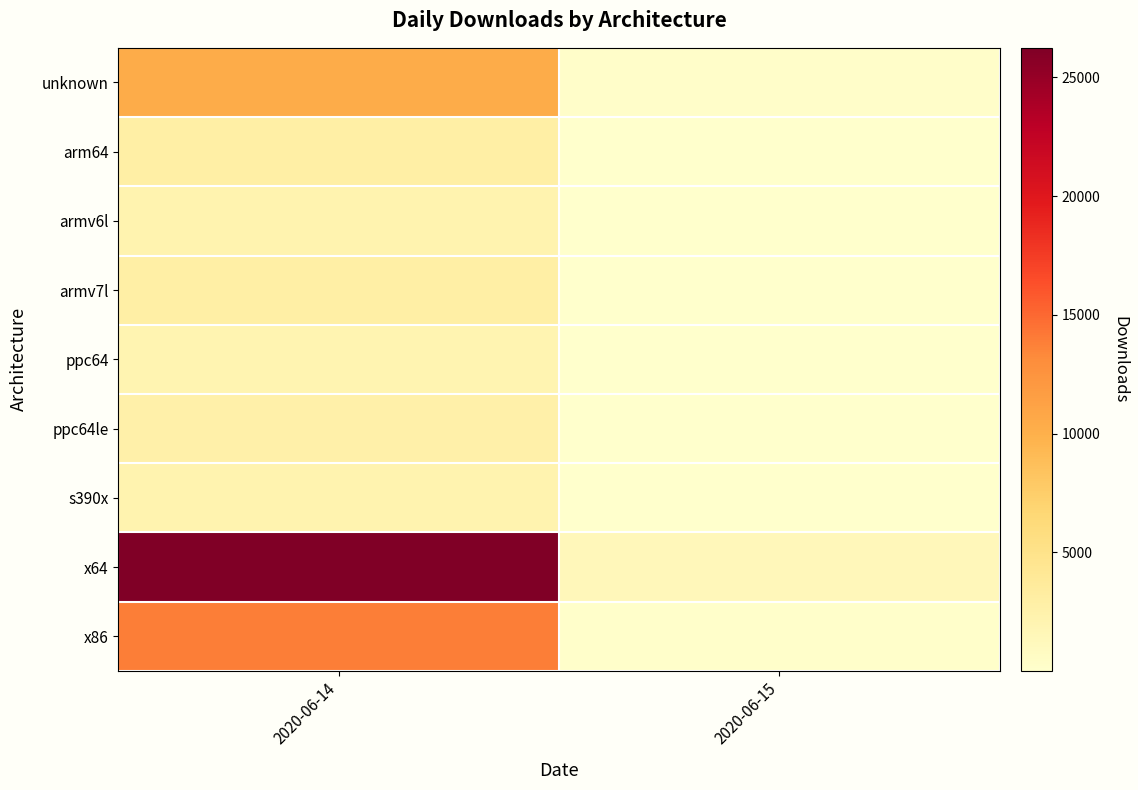

At 2020-06-15, list the series in order from largest to smallest.

x64, unknown, x86, armv7l, ppc64le, arm64, s390x, ppc64, armv6l